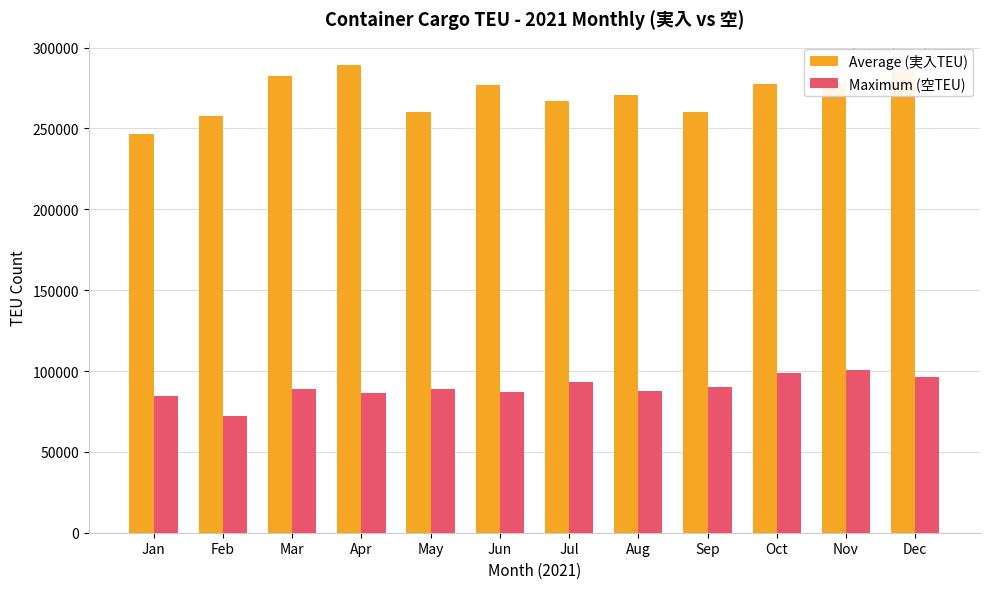

Is it true that Maximum (空TEU) equals 45197 at Dec?

False